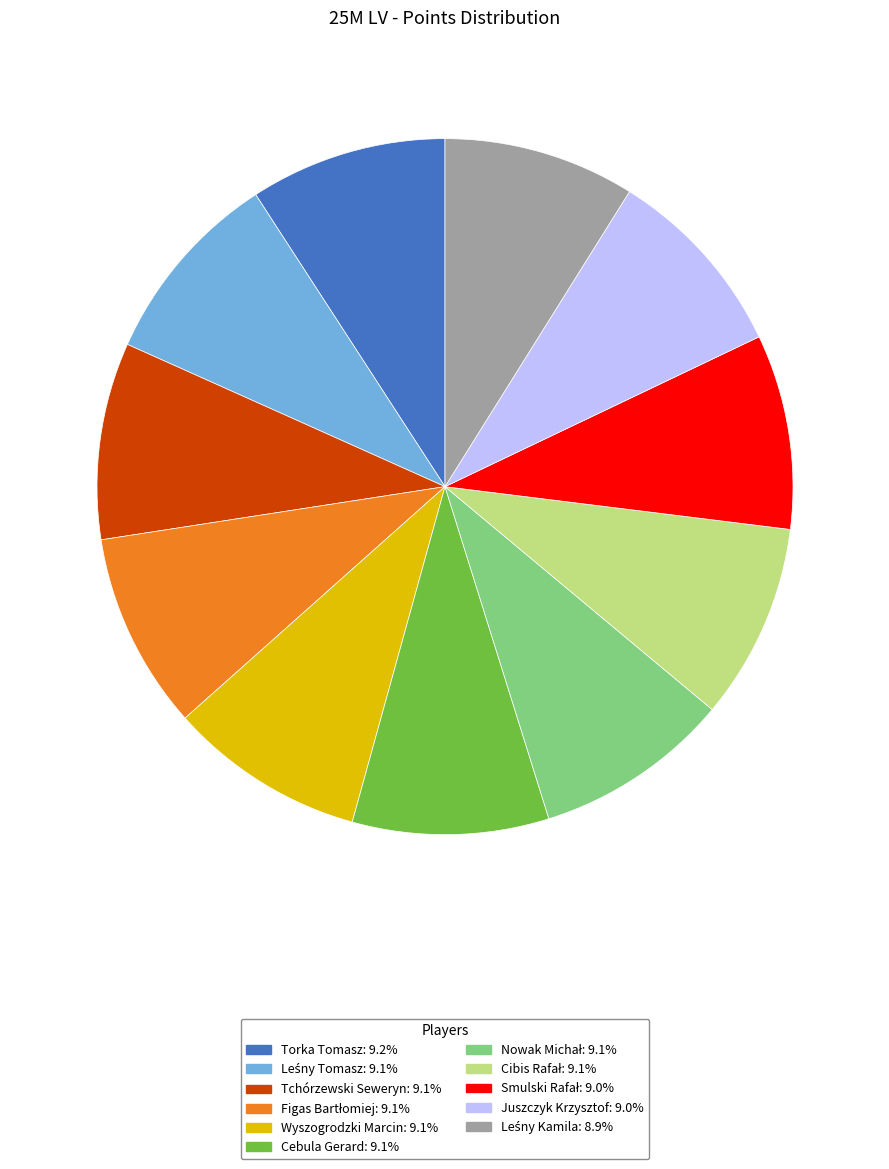

True or false: Wyszogrodzki Marcin accounts for 21% of the total.

False